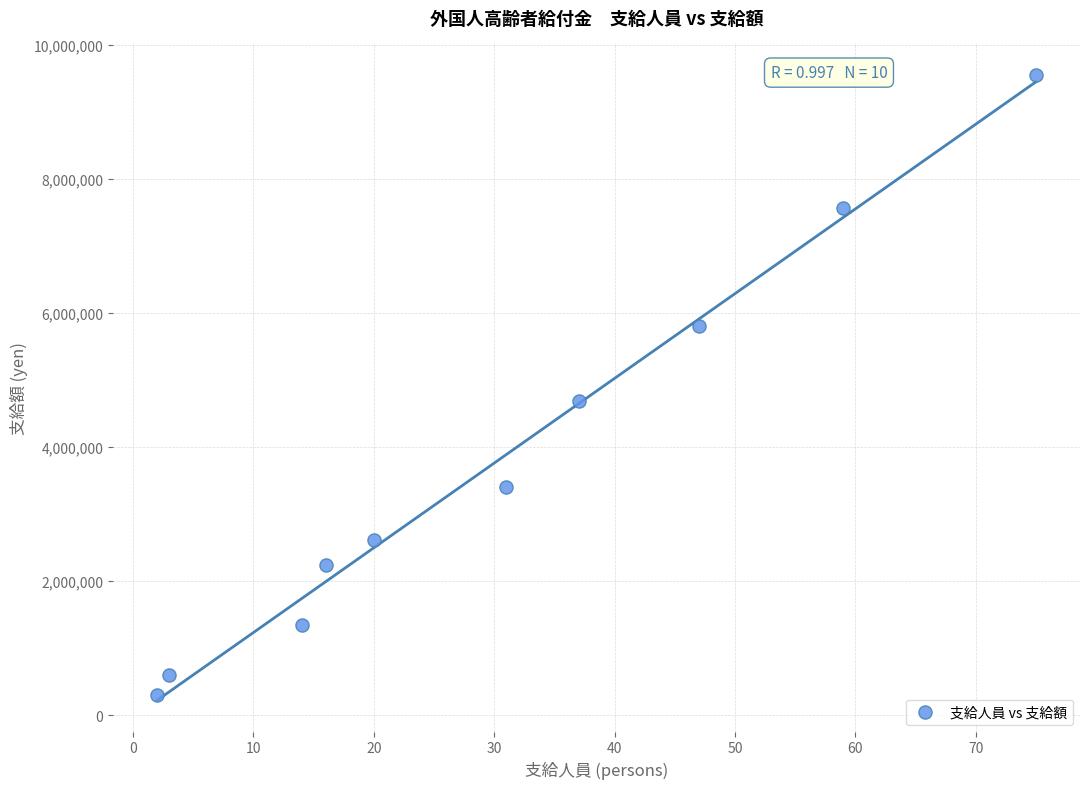

What is the average Y value?

3811000